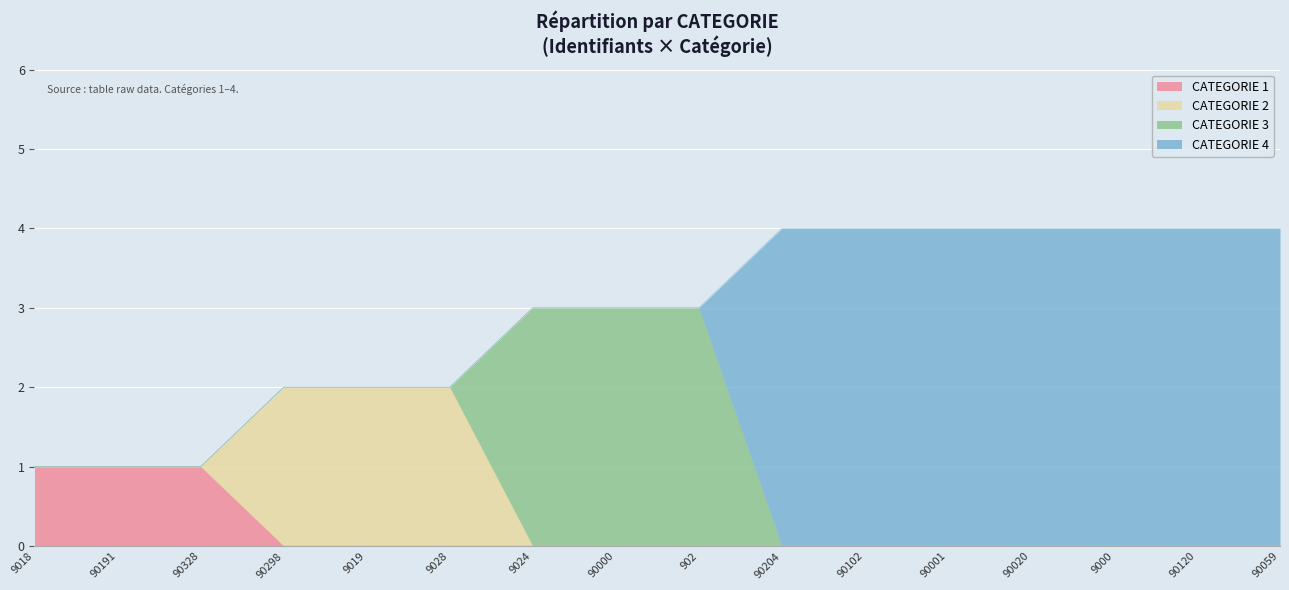

What is the value of the CATEGORIE 1 point at the 3rd from the left?

1